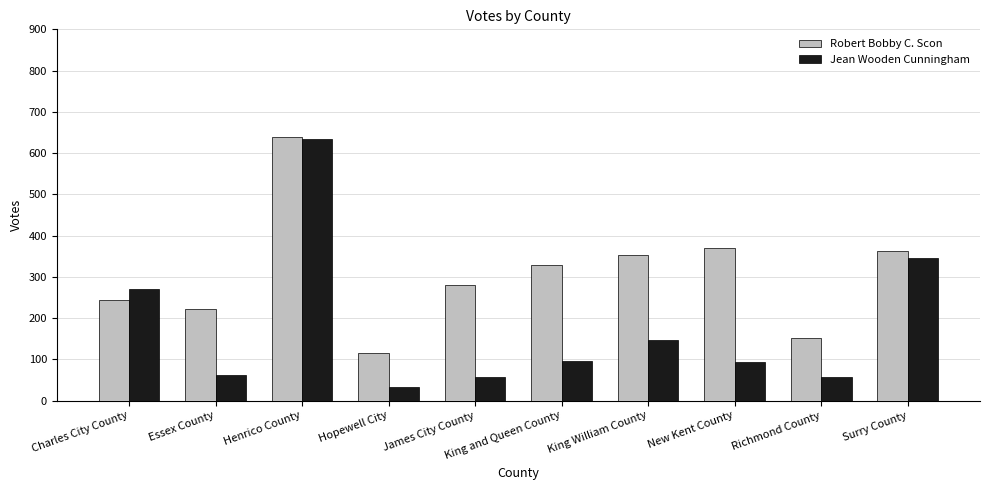

How many data points in Jean Wooden Cunningham are less than 95?

5